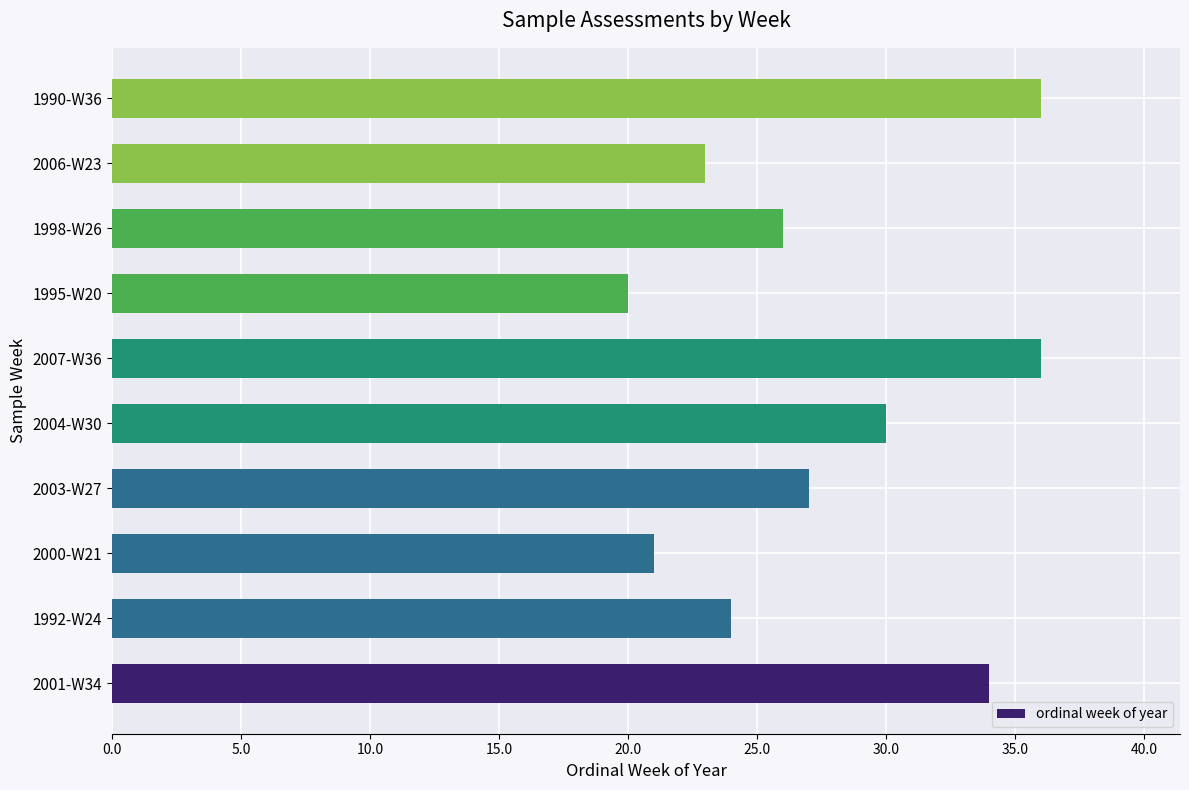

What is the difference between the second highest and minimum values?

16